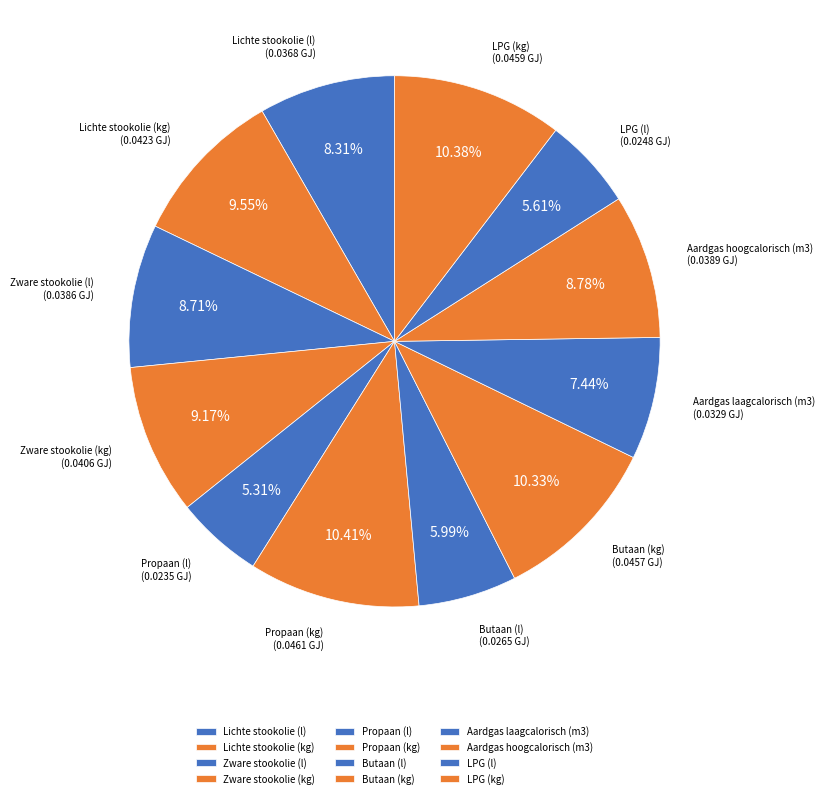

Is the sum of Propaan (kg) and Butaan (kg) greater than half?

No